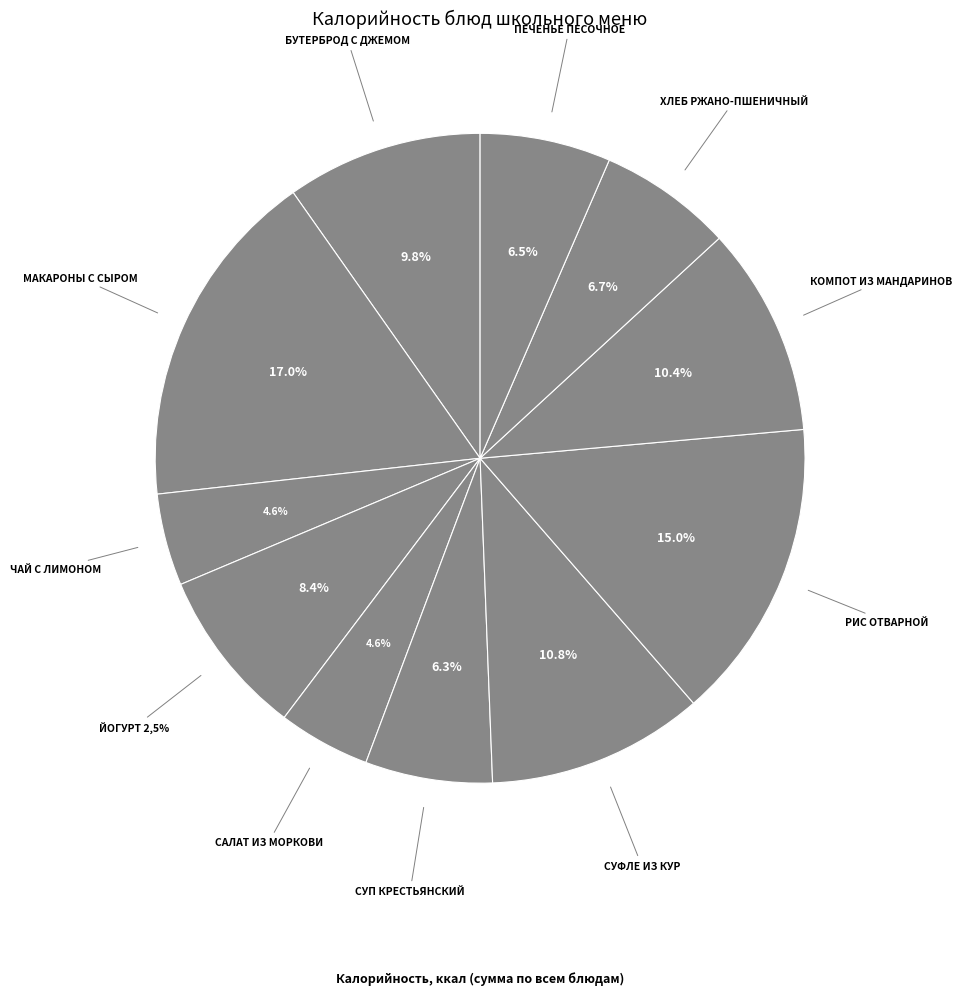

To the nearest percent, what percentage of the pie is СУП КРЕСТЬЯНСКИЙ?

6%